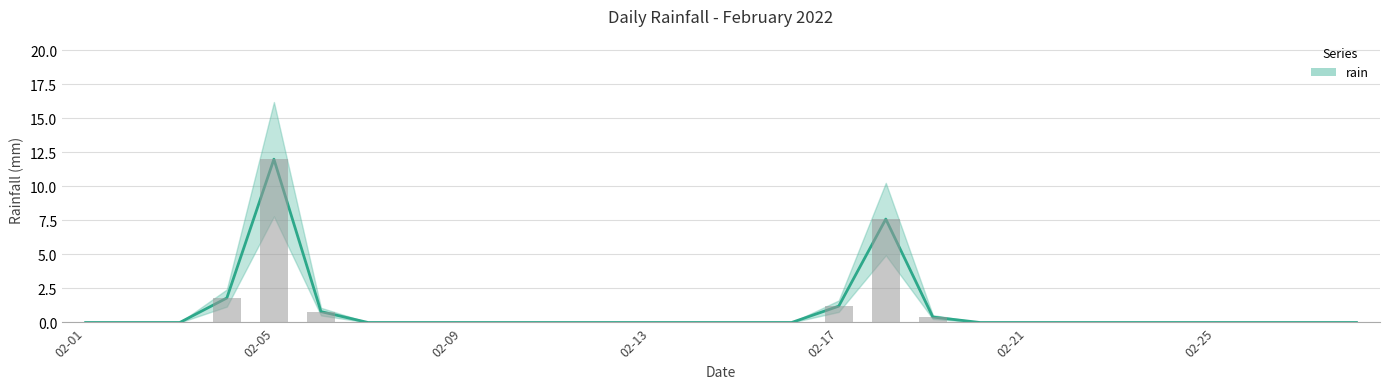

What is the difference between the maximum and minimum values?

12.0